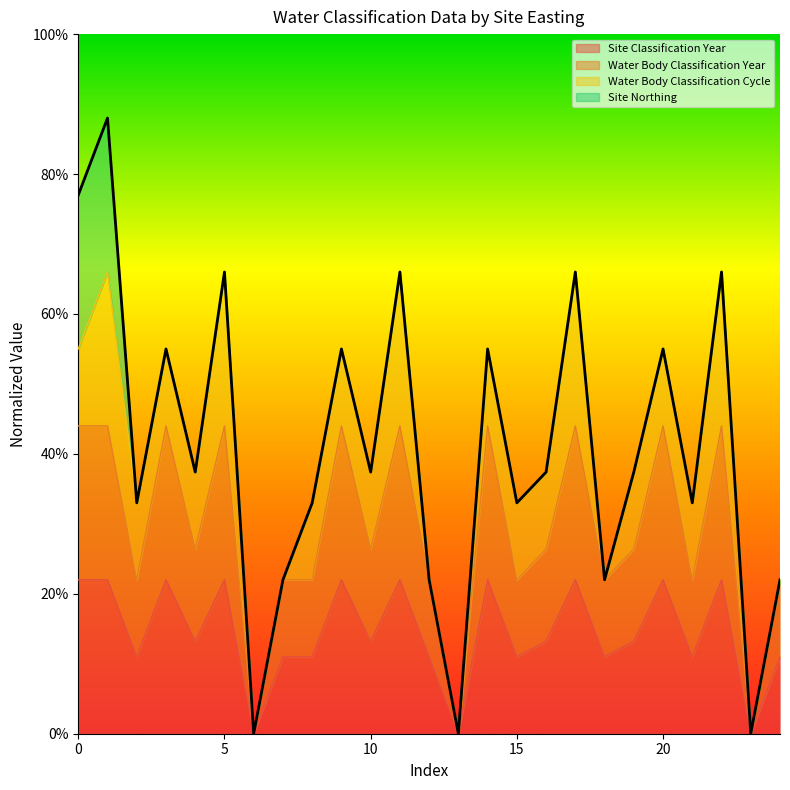

Does the chart display data point markers on the line(s)?

No